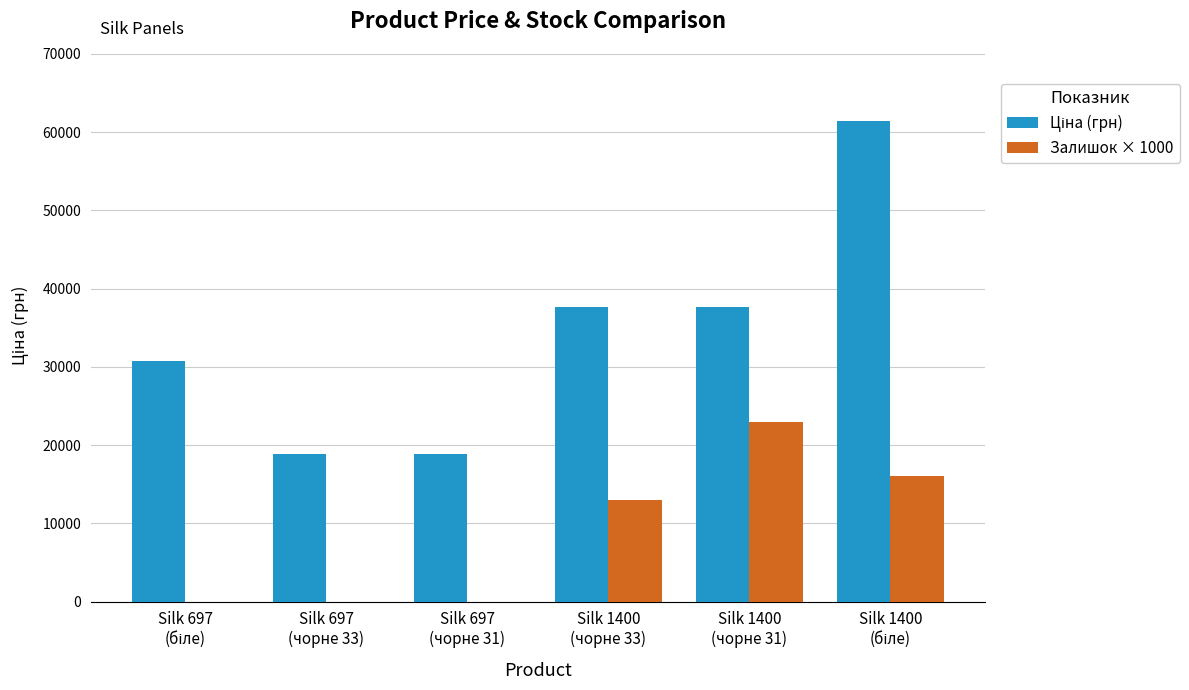

Are the bars grouped side by side (vs. stacked)?

Yes